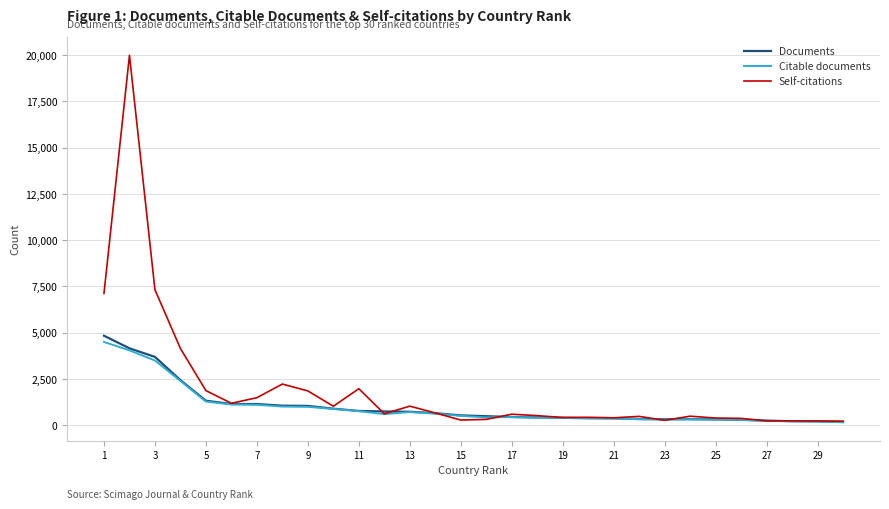

Which series has the widest spread of values?

Self-citations